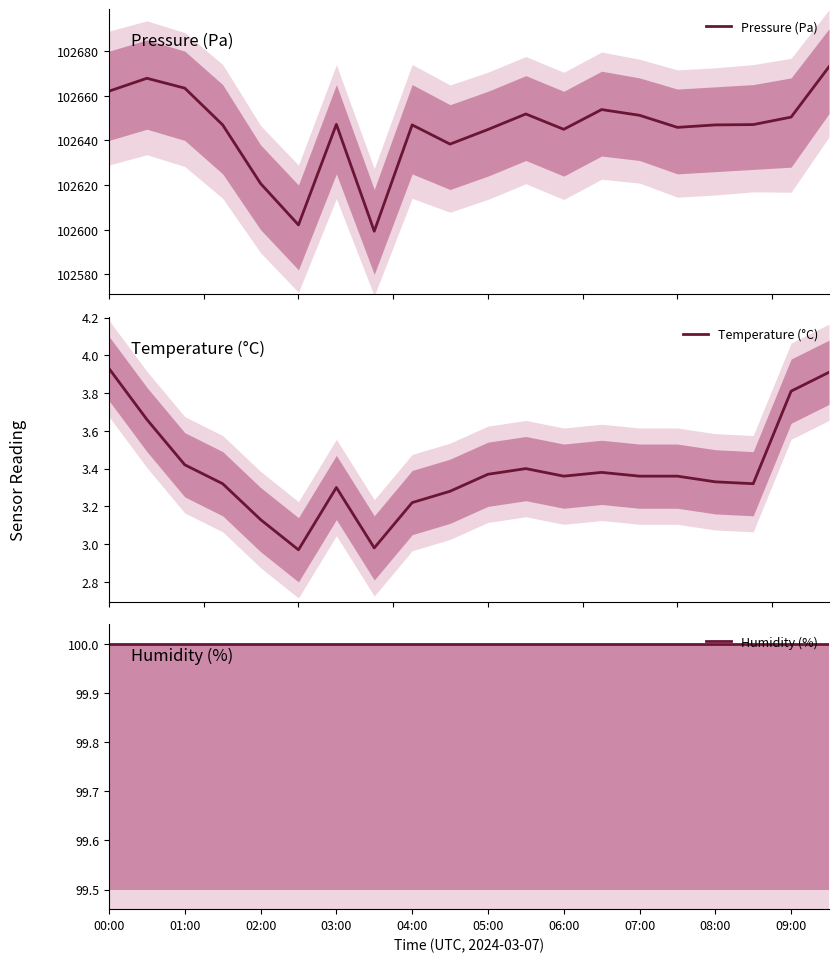

True or false: Pressure (Pa) and Temperature (°C) intersect in this chart.

False